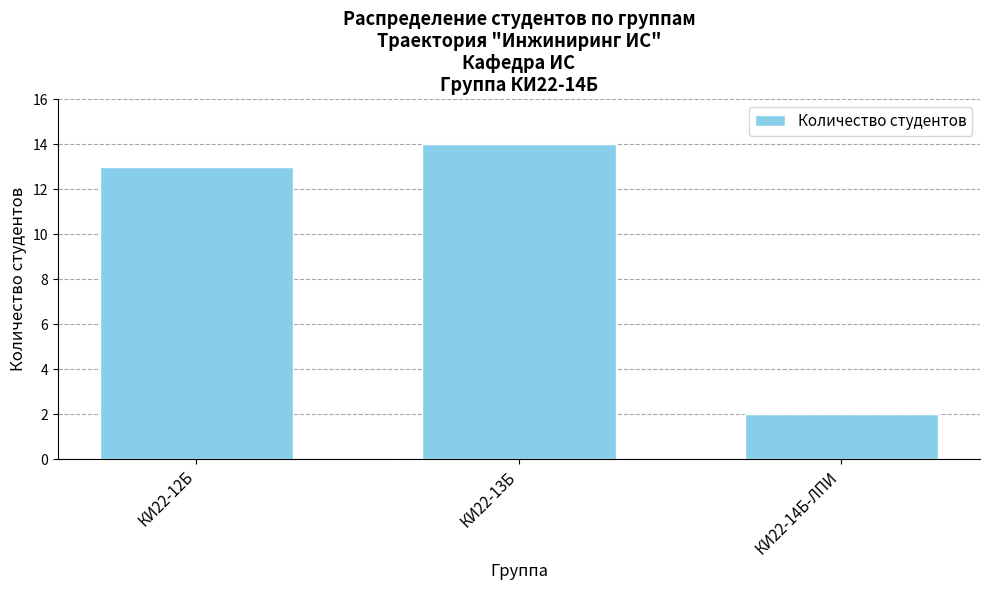

List the labels in order of value, smallest first.

КИ22-14Б-ЛПИ, КИ22-12Б, КИ22-13Б